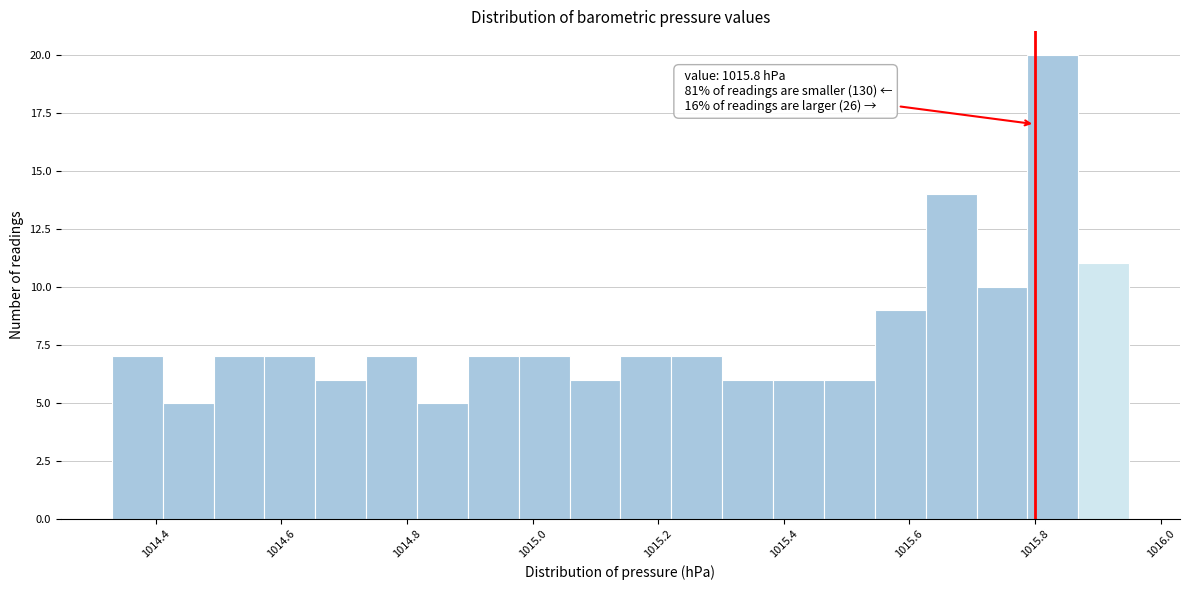

Over which range of the x-axis is the bar tallest?

1015.78 to 1015.86